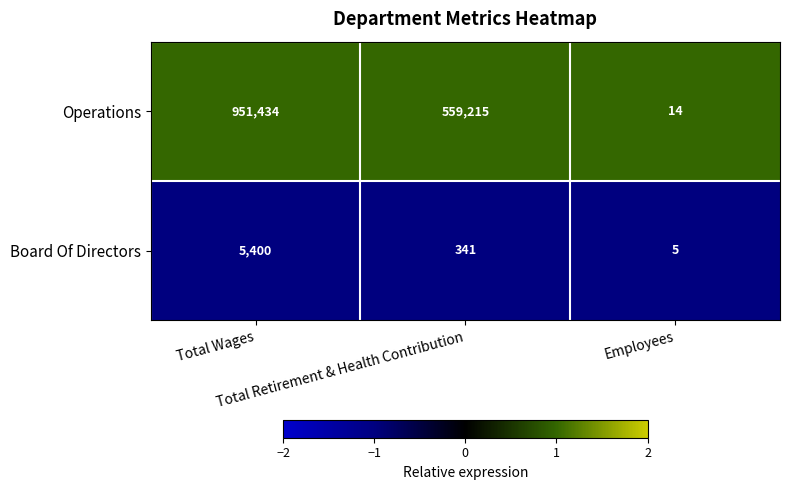

Rank the series by their average value, from lowest to highest.

Board Of Directors, Operations